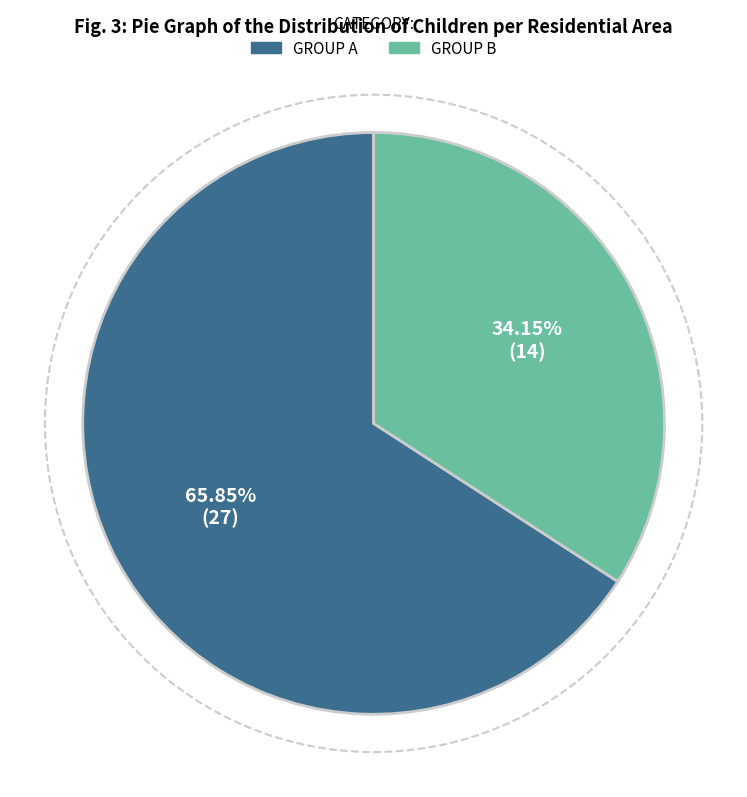

Is there any slice that represents more than half of the pie?

Yes